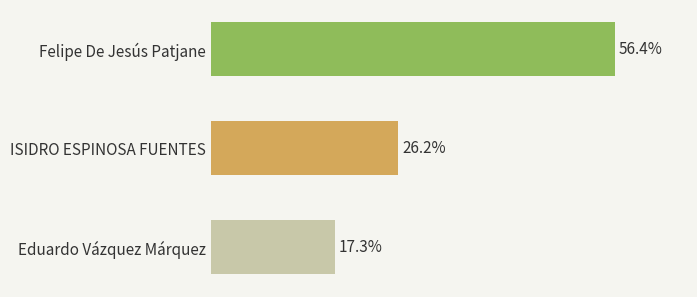

Rank the categories by value from lowest to highest.

Eduardo Vázquez Márquez, ISIDRO ESPINOSA FUENTES, Felipe De Jesús Patjane